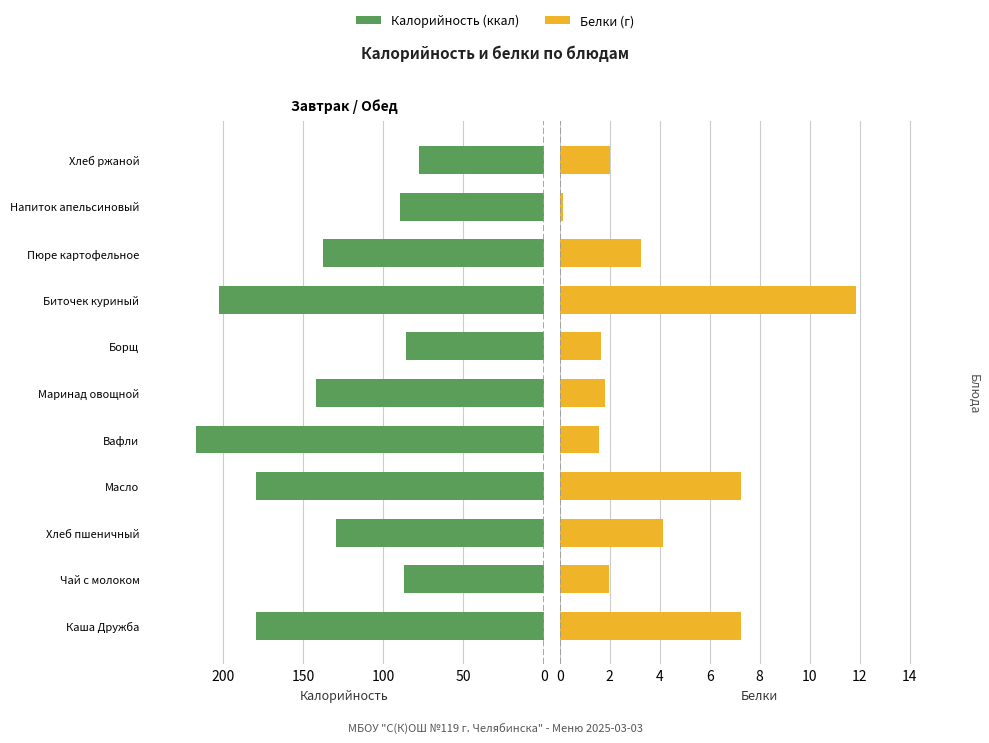

What is the sum of all Белки values?

42.9